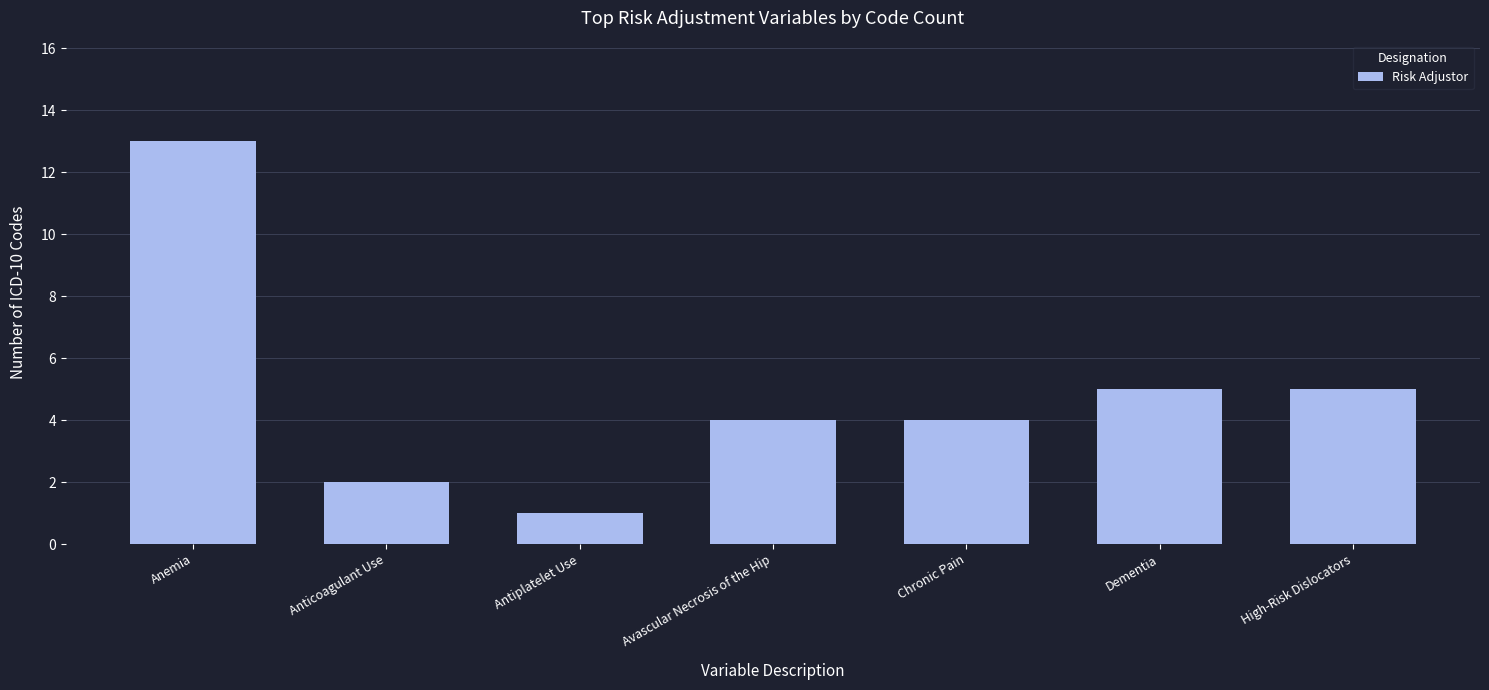

Are the bars grouped side by side (vs. stacked)?

No